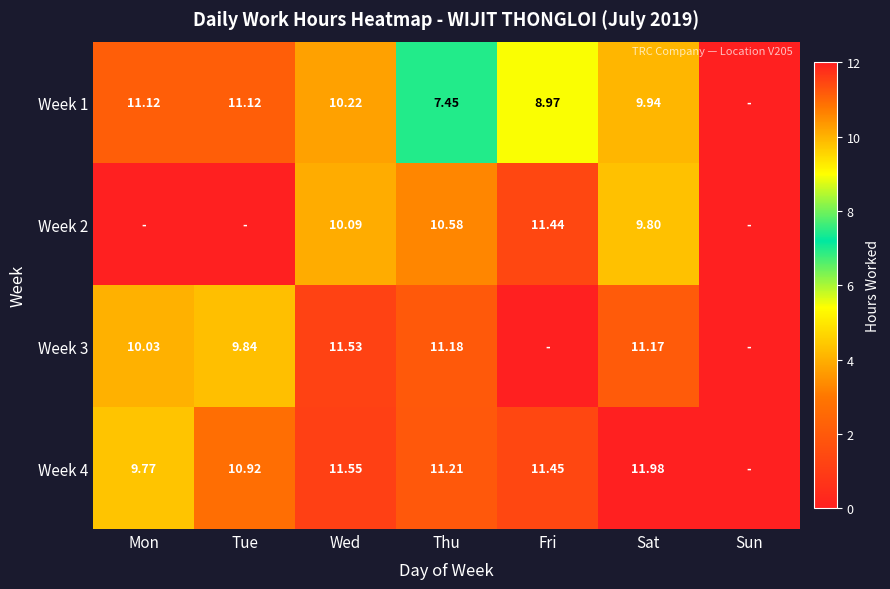

True or false: Week 4 has a value of 17.9 at Fri.

False